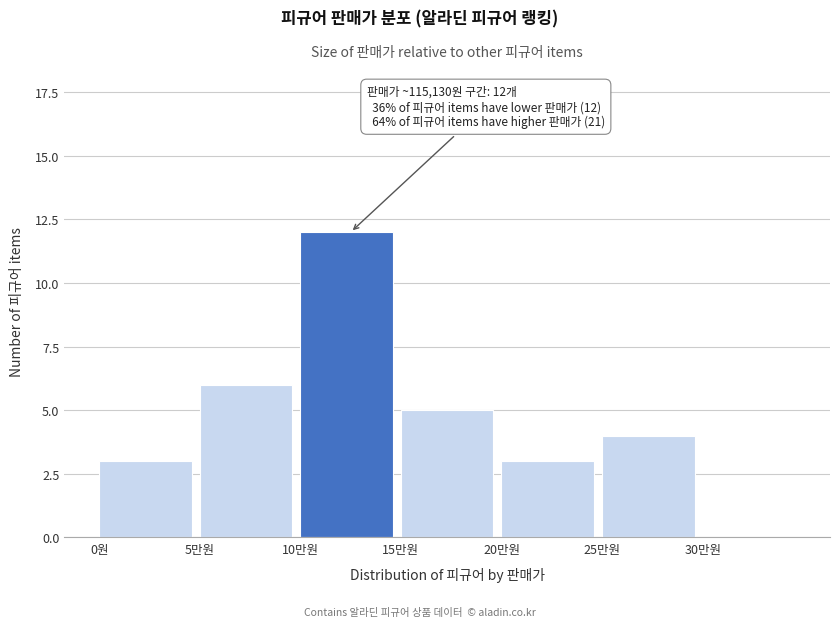

Reading right to left, transcribe all the data shown in this chart.

30만원=0	25만원=4	20만원=3	15만원=5	10만원=12	5만원=6	0원=3